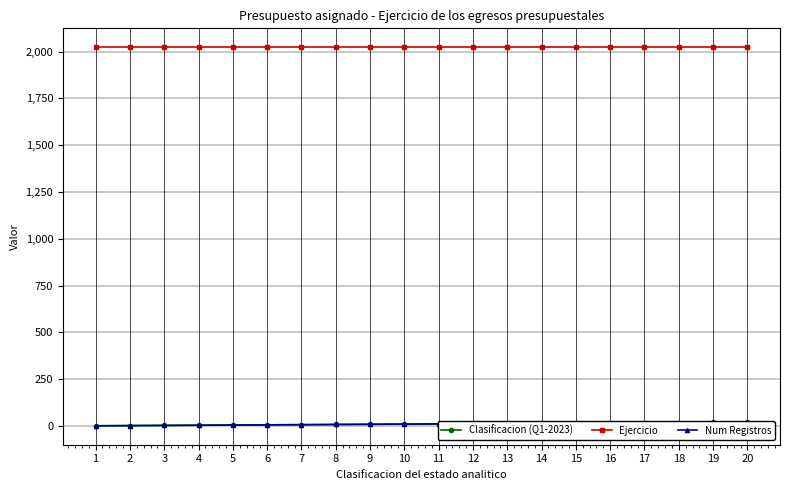

List the labels in order of Ejercicio value, largest first.

1, 2, 3, 4, 5, 6, 7, 8, 9, 10, 11, 12, 13, 14, 15, 16, 17, 18, 19, 20